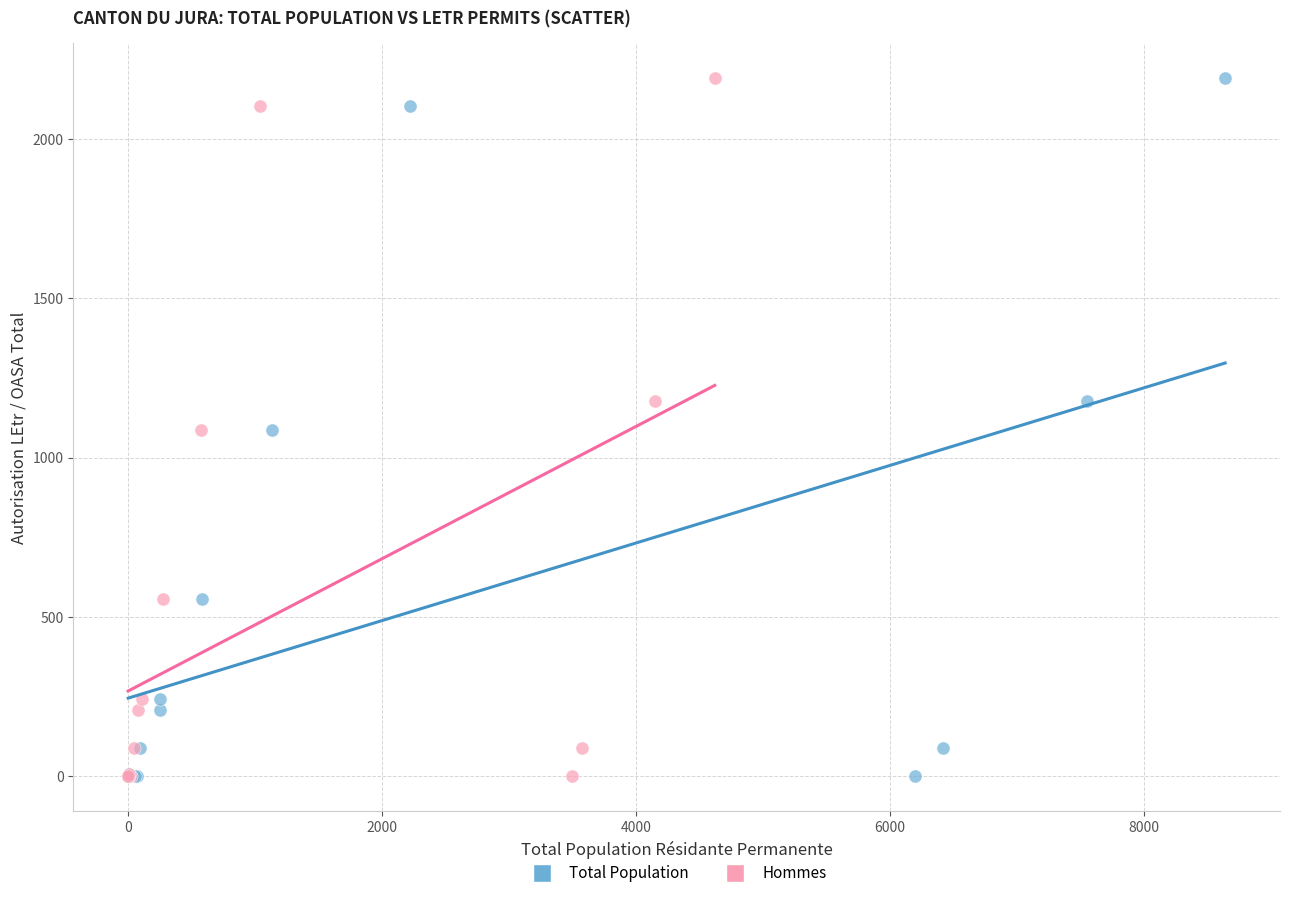

What are all the series names shown in the legend?

Total Population, Hommes